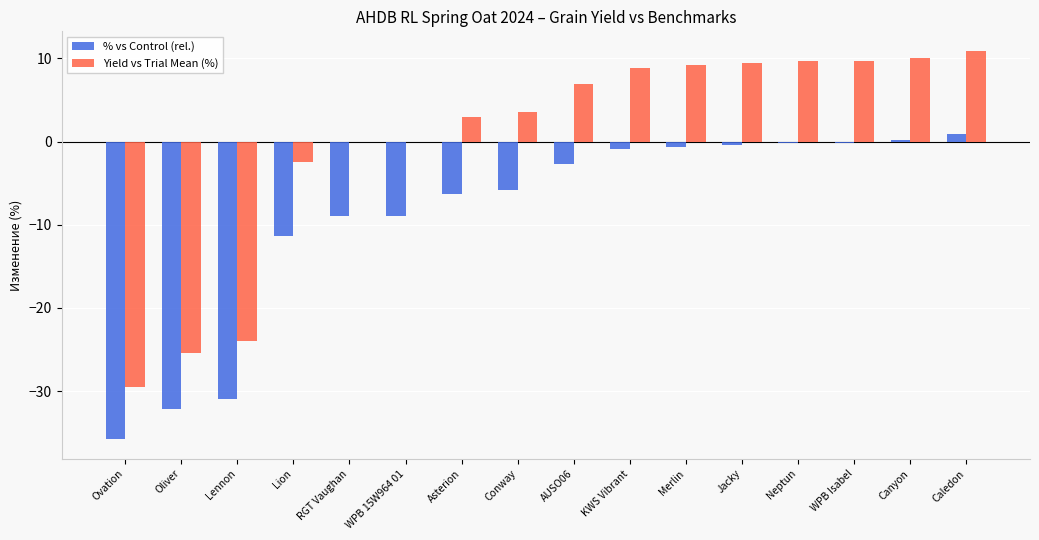

Is it true that Yield vs Trial Mean (%) equals 2.5 at AUSO06?

False